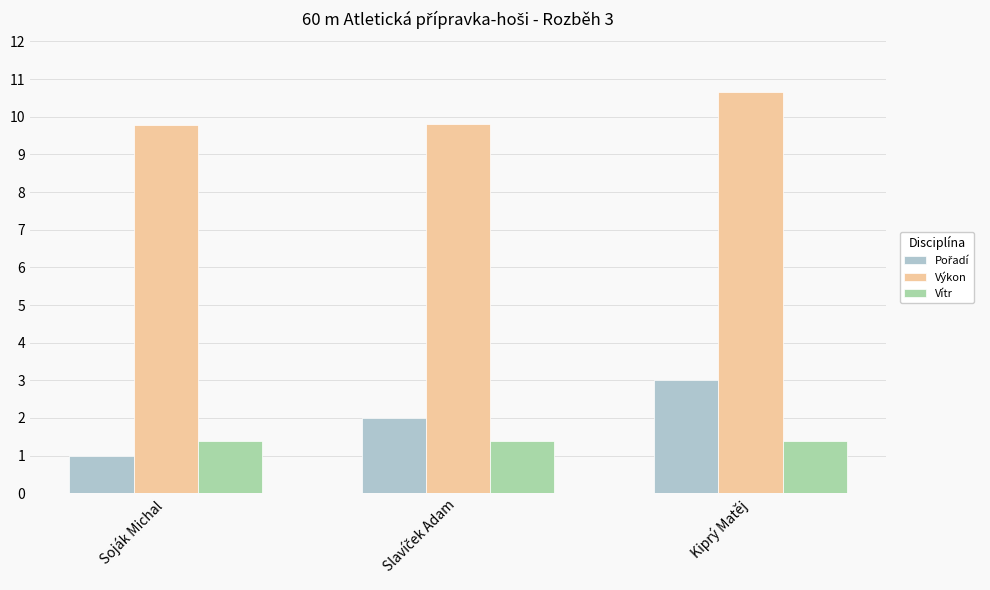

The Vítr series shows 2.2 at Soják Michal. True or false?

False